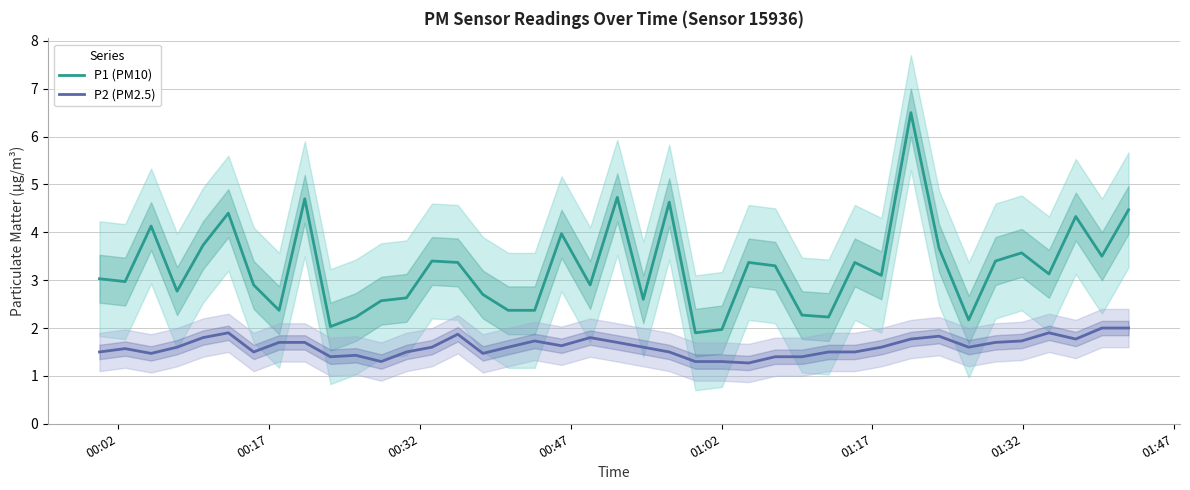

Which series has the largest total across all categories?

P1 (PM10)